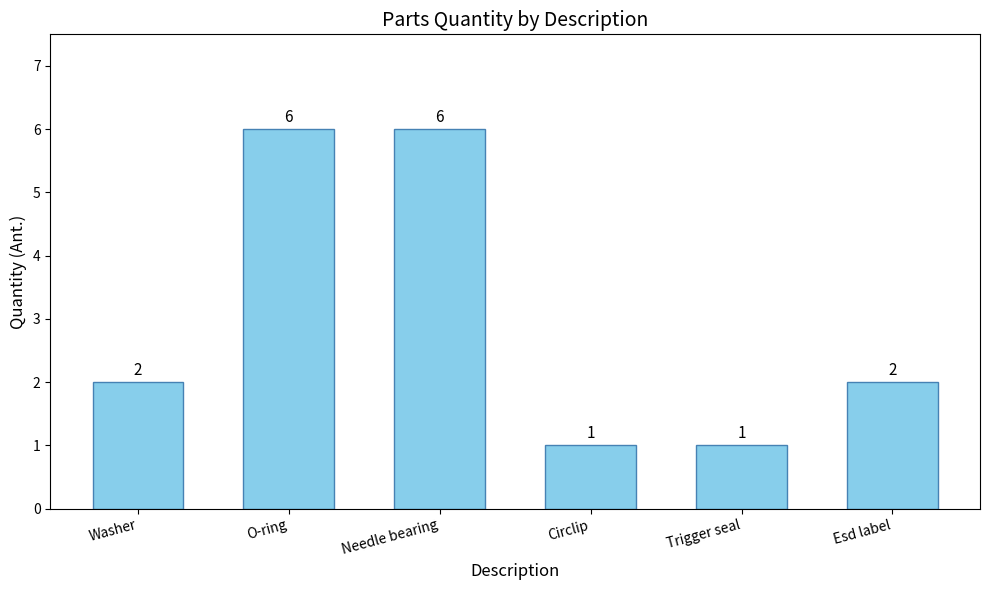

What is the ratio of the value at Esd label to the value at Trigger seal?

2.0